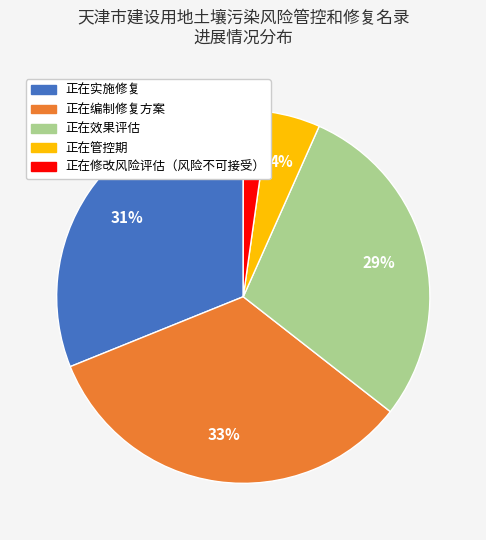

To the nearest percent, what portion does 正在编制修复方案 represent?

33%